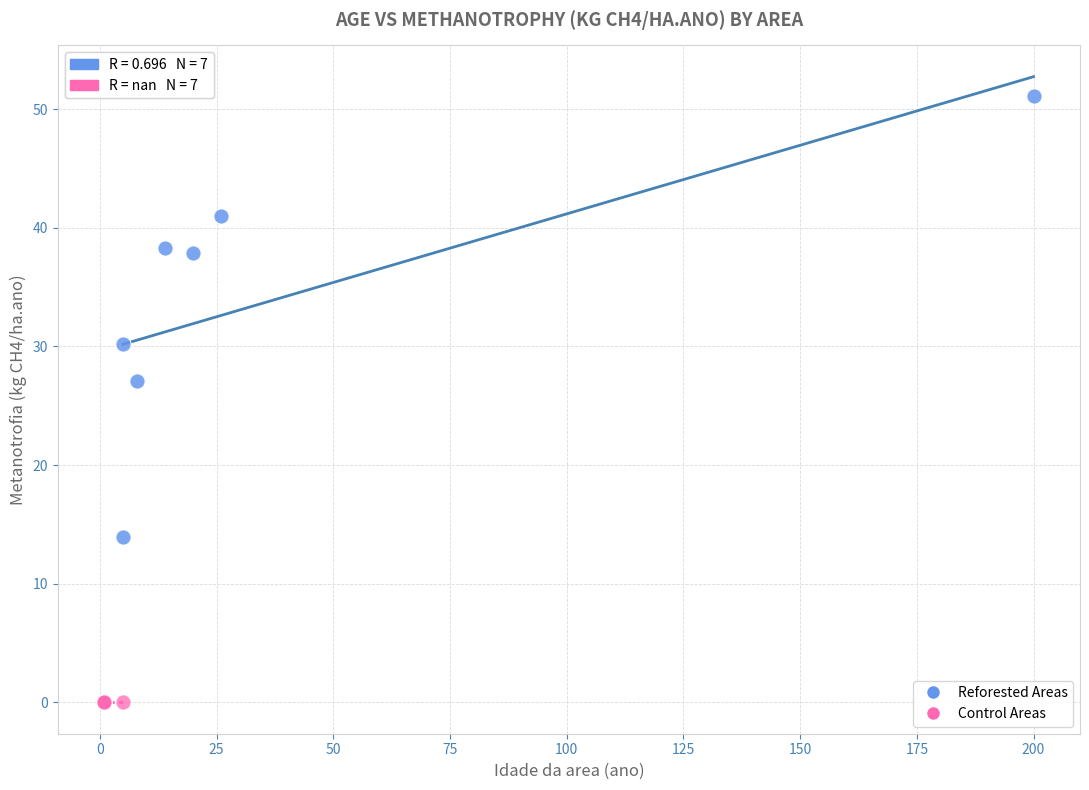

Which series contains the highest Y value?

Reforested Areas